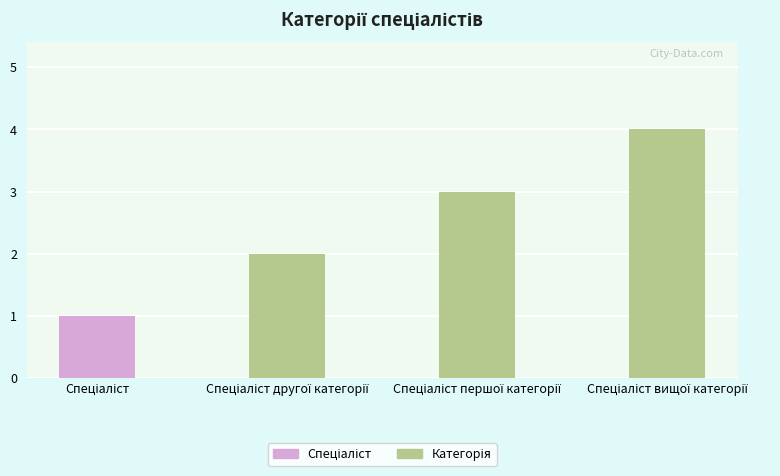

What is the sum of all values?

10